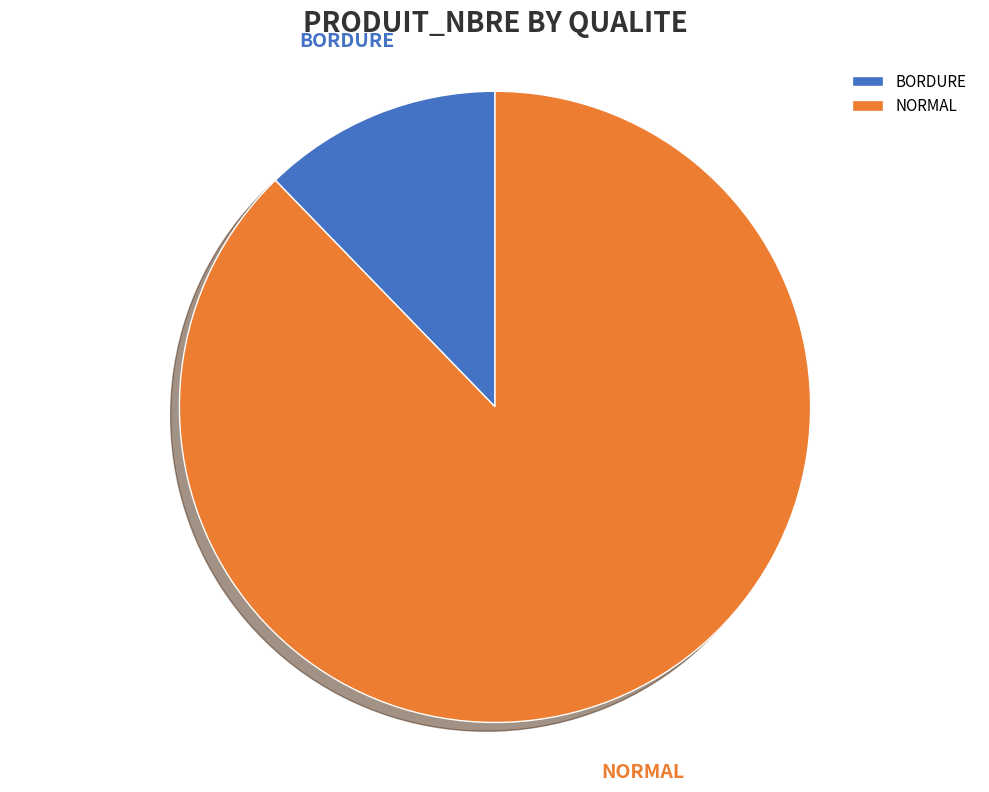

How many segments does this pie chart have?

2